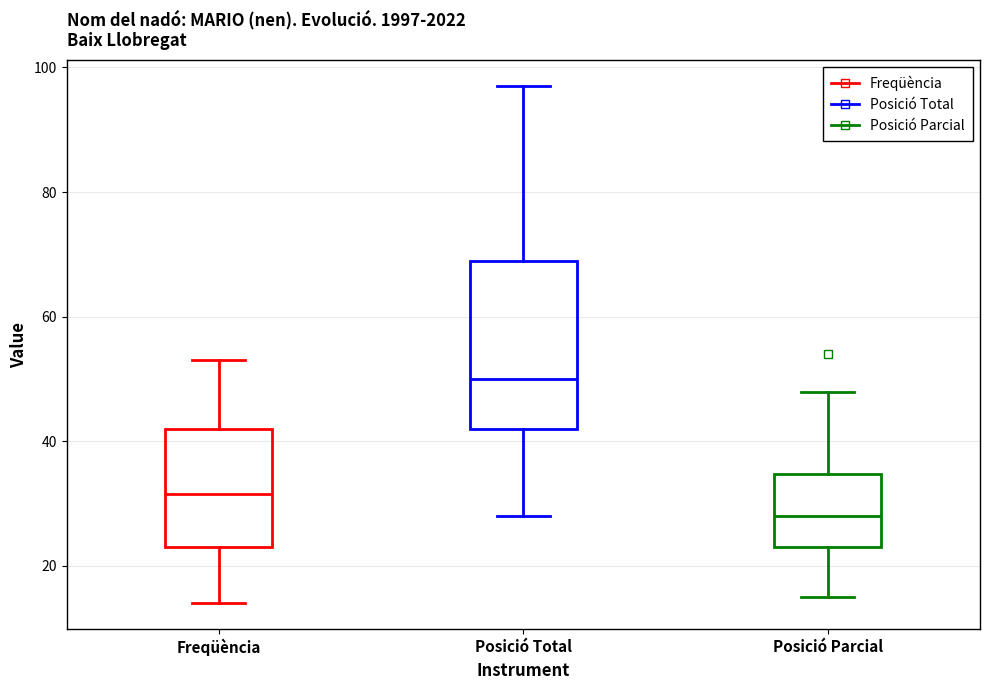

Which box is the tallest, from its lower edge to its upper edge?

Posició Total